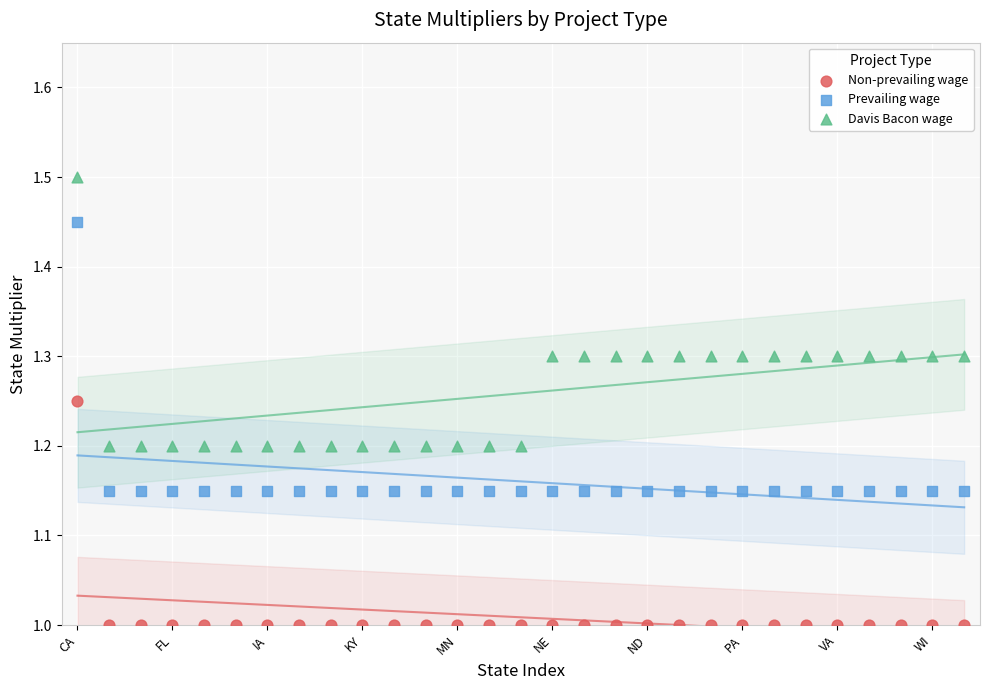

Which series contains the lowest Y value?

Non-prevailing wage